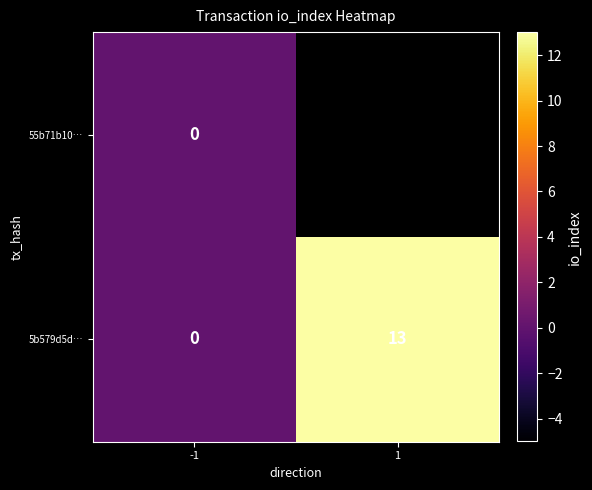

Which has a higher value, -1 or 1?

1